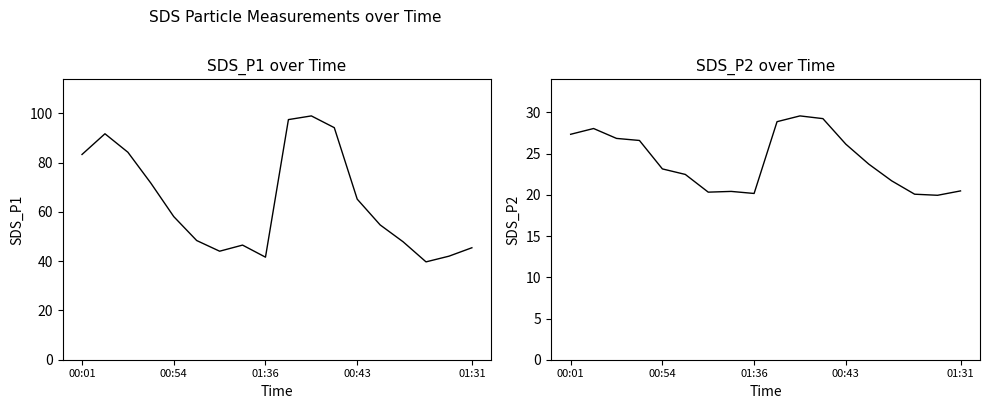

What is the label of the 13th point from the right?

5